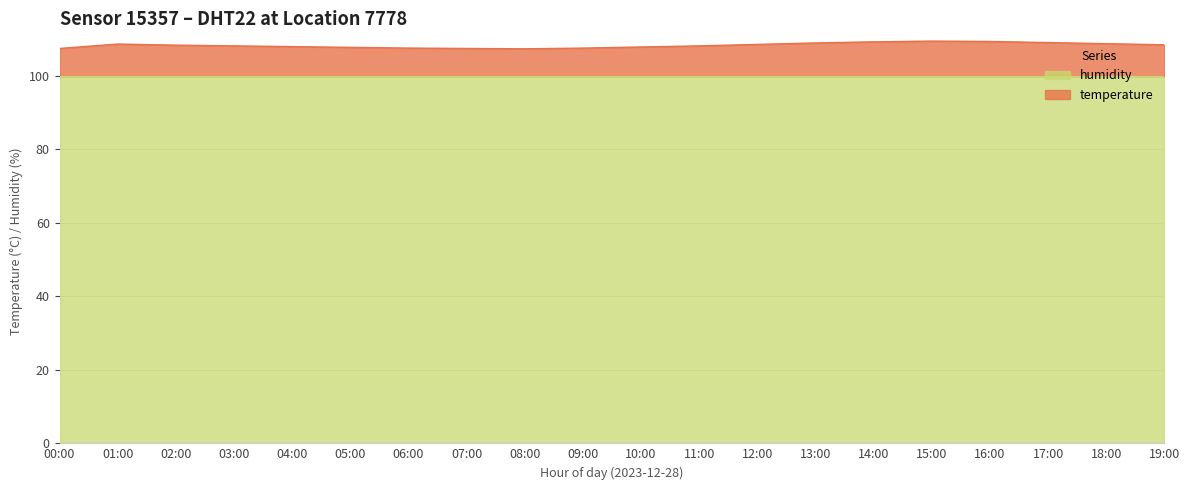

What is the lowest value of the humidity series?

99.9